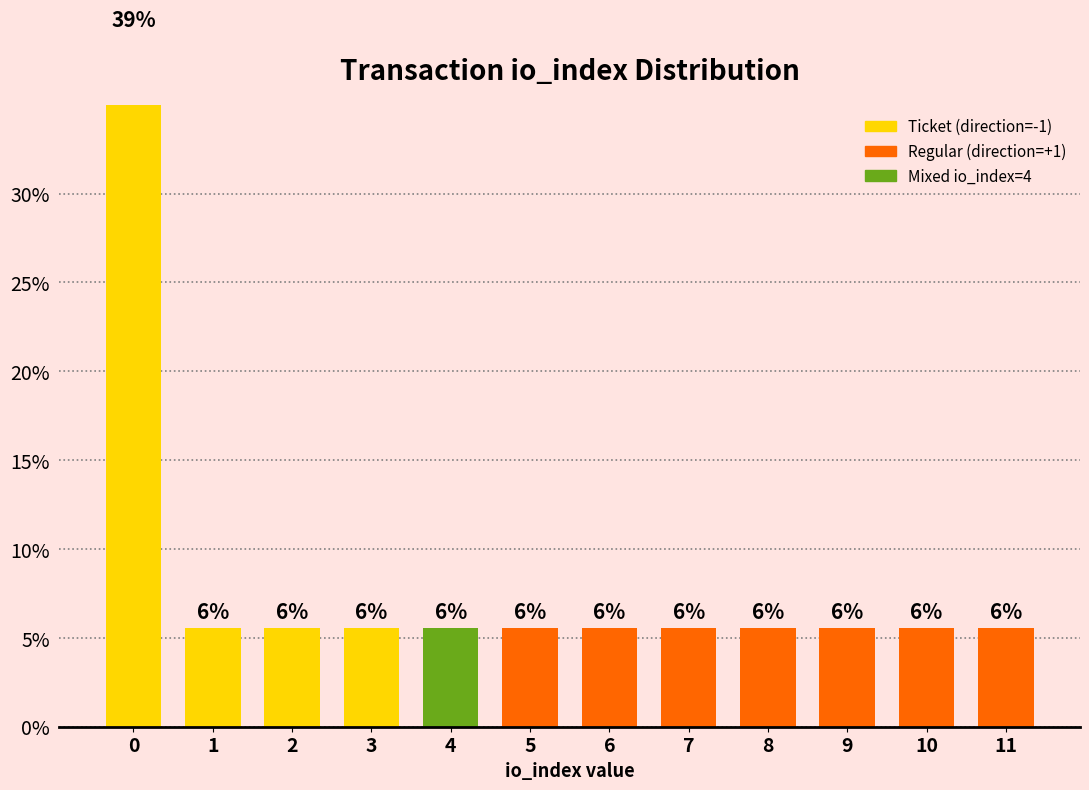

What is the average value?

8.3